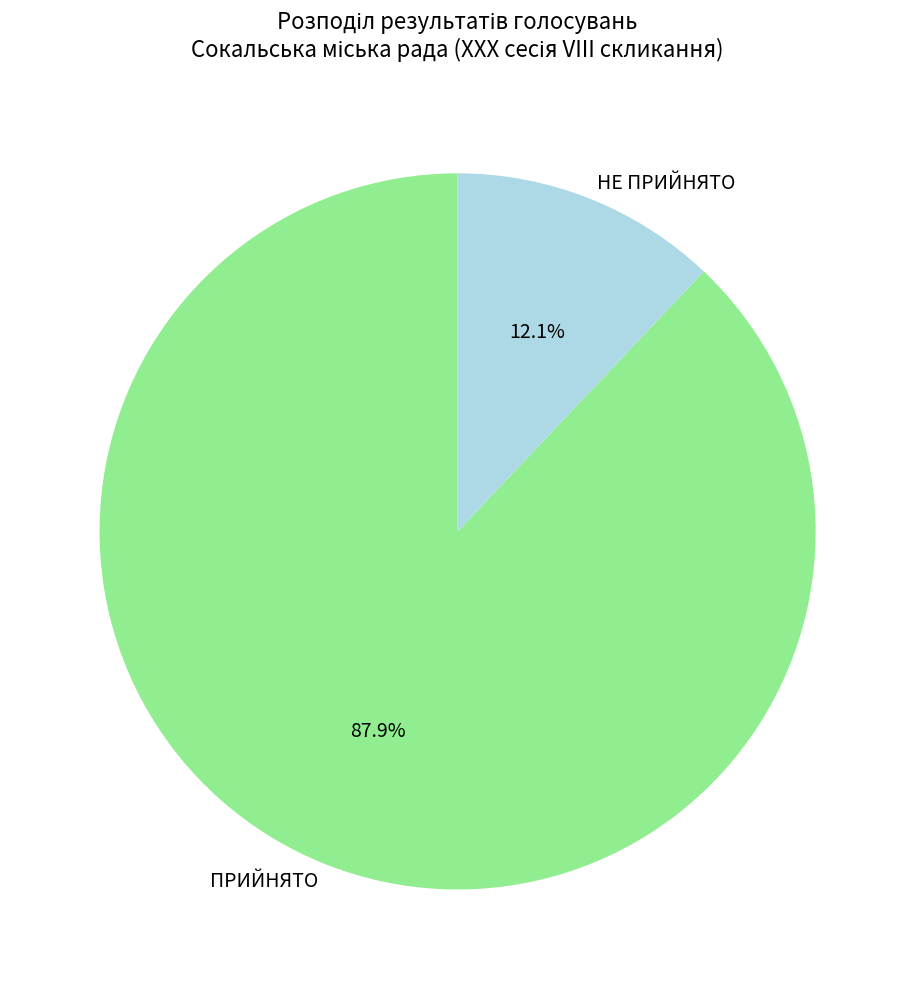

To the nearest percent, what portion does НЕ ПРИЙНЯТО represent?

12%